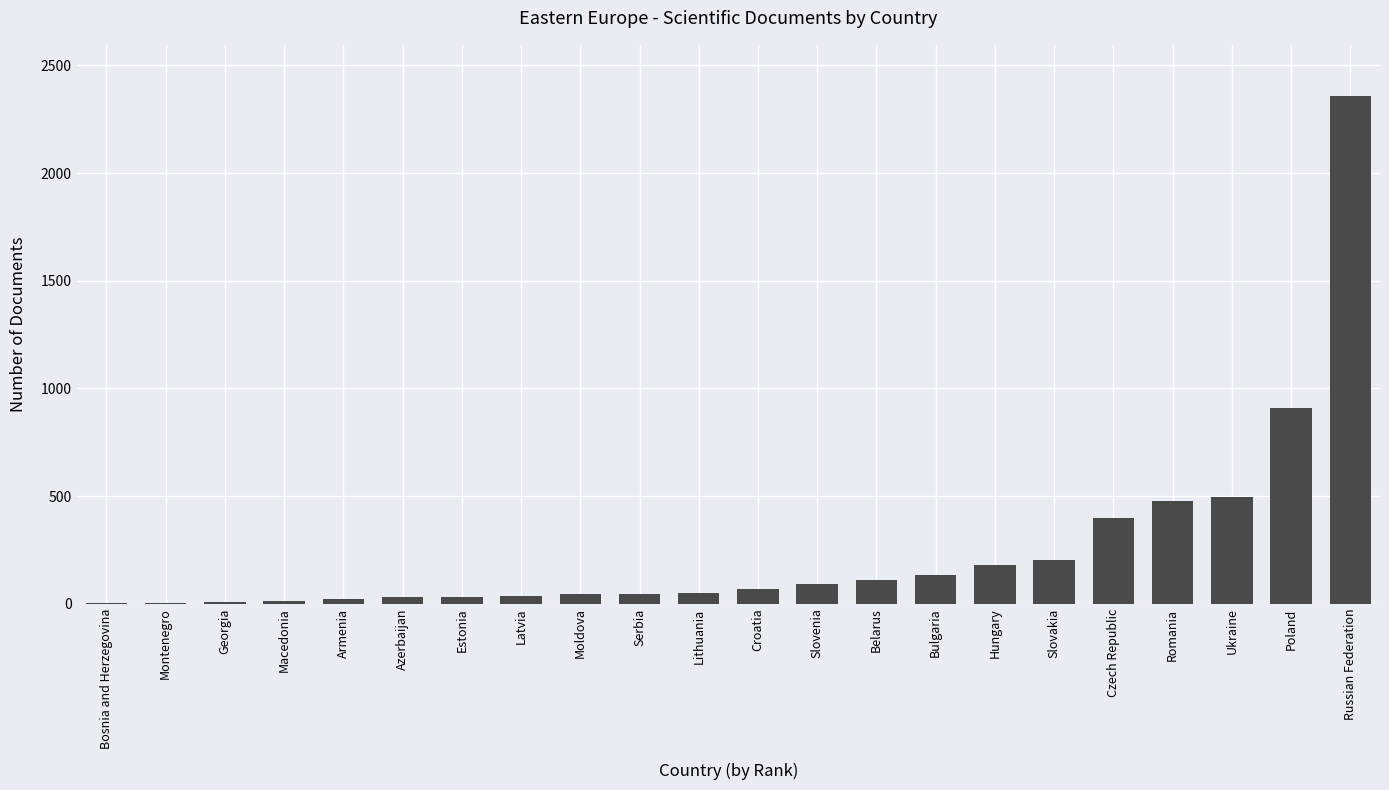

Between Lithuania and Romania, which is larger?

Romania